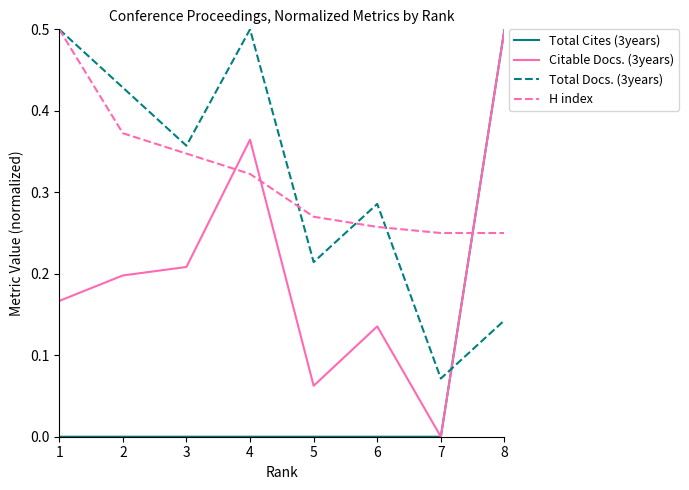

Rank the series at 6 from lowest to highest value.

Total Cites (3years), Citable Docs. (3years), H index, Total Docs. (3years)